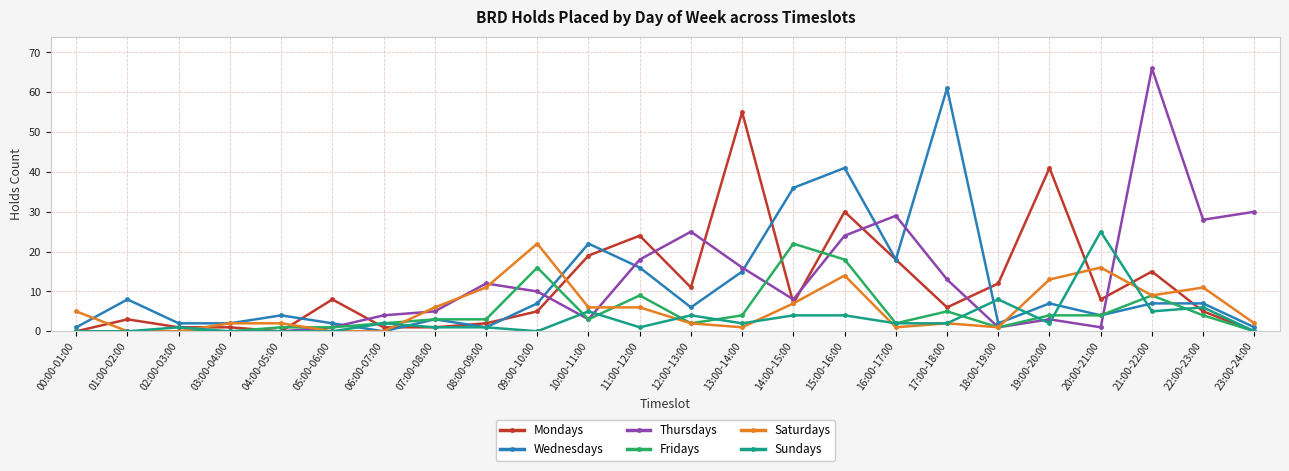

Reading left to right, transcribe all the data shown in this chart.

Mondays: 00:00-01:00=0	01:00-02:00=3	02:00-03:00=1	03:00-04:00=1	04:00-05:00=0	05:00-06:00=8	06:00-07:00=1	07:00-08:00=1	08:00-09:00=2	09:00-10:00=5	10:00-11:00=19	11:00-12:00=24	12:00-13:00=11	13:00-14:00=55	14:00-15:00=7	15:00-16:00=30	16:00-17:00=18	17:00-18:00=6	18:00-19:00=12	19:00-20:00=41	20:00-21:00=8	21:00-22:00=15	22:00-23:00=5	23:00-24:00=0
Wednesdays: 00:00-01:00=1	01:00-02:00=8	02:00-03:00=2	03:00-04:00=2	04:00-05:00=4	05:00-06:00=2	06:00-07:00=0	07:00-08:00=3	08:00-09:00=1	09:00-10:00=7	10:00-11:00=22	11:00-12:00=16	12:00-13:00=6	13:00-14:00=15	14:00-15:00=36	15:00-16:00=41	16:00-17:00=18	17:00-18:00=61	18:00-19:00=2	19:00-20:00=7	20:00-21:00=4	21:00-22:00=7	22:00-23:00=7	23:00-24:00=1
Thursdays: 00:00-01:00=0	01:00-02:00=0	02:00-03:00=0	03:00-04:00=0	04:00-05:00=0	05:00-06:00=1	06:00-07:00=4	07:00-08:00=5	08:00-09:00=12	09:00-10:00=10	10:00-11:00=3	11:00-12:00=18	12:00-13:00=25	13:00-14:00=16	14:00-15:00=8	15:00-16:00=24	16:00-17:00=29	17:00-18:00=13	18:00-19:00=1	19:00-20:00=3	20:00-21:00=1	21:00-22:00=66	22:00-23:00=28	23:00-24:00=30
Fridays: 00:00-01:00=0	01:00-02:00=0	02:00-03:00=0	03:00-04:00=0	04:00-05:00=1	05:00-06:00=1	06:00-07:00=2	07:00-08:00=3	08:00-09:00=3	09:00-10:00=16	10:00-11:00=3	11:00-12:00=9	12:00-13:00=2	13:00-14:00=4	14:00-15:00=22	15:00-16:00=18	16:00-17:00=2	17:00-18:00=5	18:00-19:00=1	19:00-20:00=4	20:00-21:00=4	21:00-22:00=9	22:00-23:00=4	23:00-24:00=0
Saturdays: 00:00-01:00=5	01:00-02:00=0	02:00-03:00=0	03:00-04:00=2	04:00-05:00=2	05:00-06:00=0	06:00-07:00=0	07:00-08:00=6	08:00-09:00=11	09:00-10:00=22	10:00-11:00=6	11:00-12:00=6	12:00-13:00=2	13:00-14:00=1	14:00-15:00=7	15:00-16:00=14	16:00-17:00=1	17:00-18:00=2	18:00-19:00=1	19:00-20:00=13	20:00-21:00=16	21:00-22:00=9	22:00-23:00=11	23:00-24:00=2
Sundays: 00:00-01:00=0	01:00-02:00=0	02:00-03:00=1	03:00-04:00=0	04:00-05:00=0	05:00-06:00=0	06:00-07:00=2	07:00-08:00=1	08:00-09:00=1	09:00-10:00=0	10:00-11:00=5	11:00-12:00=1	12:00-13:00=4	13:00-14:00=2	14:00-15:00=4	15:00-16:00=4	16:00-17:00=2	17:00-18:00=2	18:00-19:00=8	19:00-20:00=2	20:00-21:00=25	21:00-22:00=5	22:00-23:00=6	23:00-24:00=0